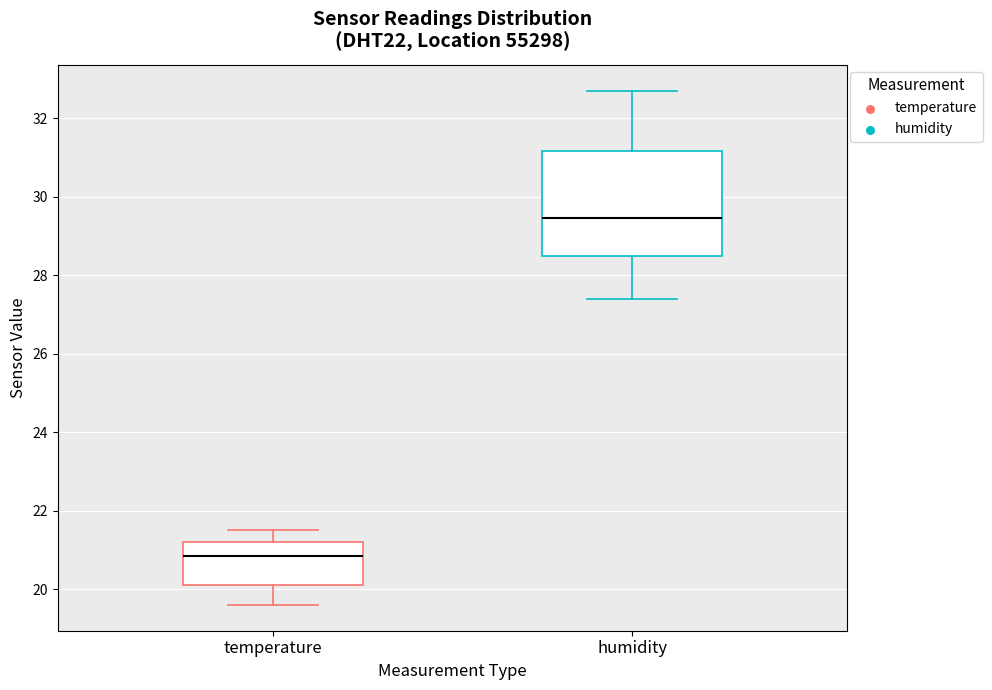

Which box's median line is the highest?

humidity